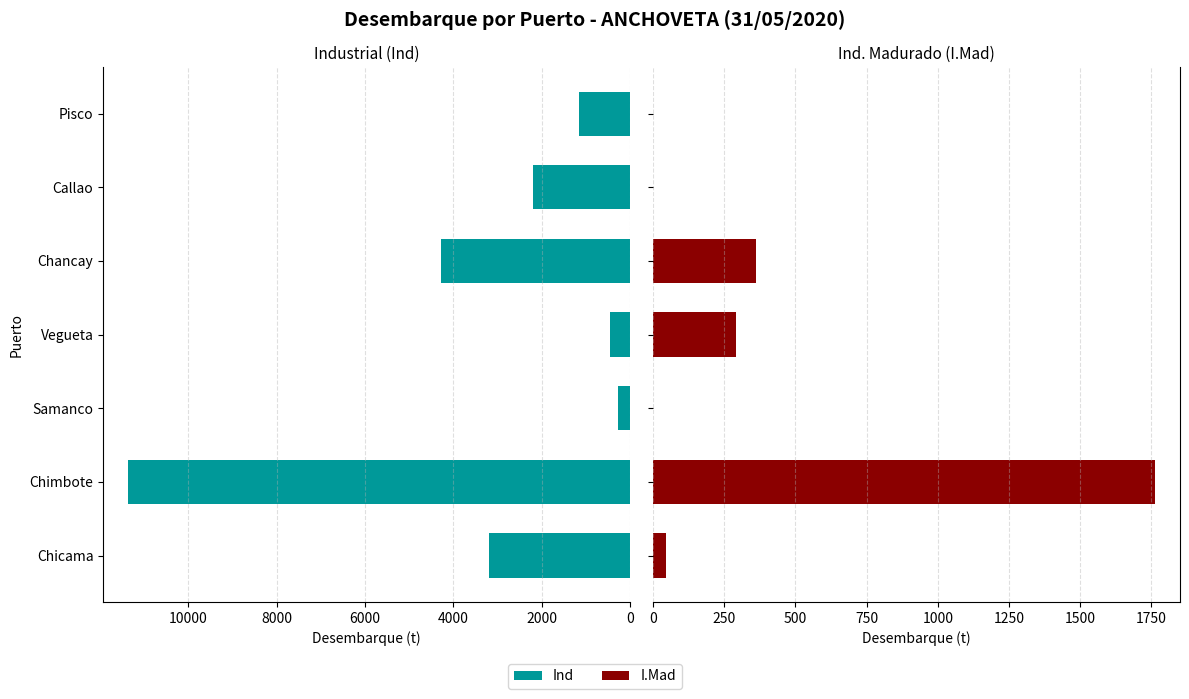

Rank the series by their maximum value, from lowest to highest.

I.Mad, Ind